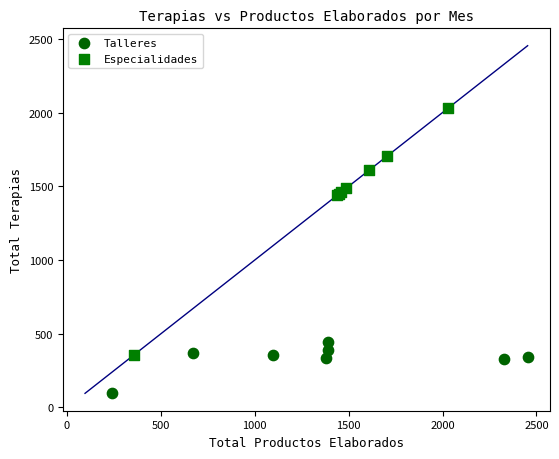

Which series reaches the maximum Y coordinate?

Especialidades